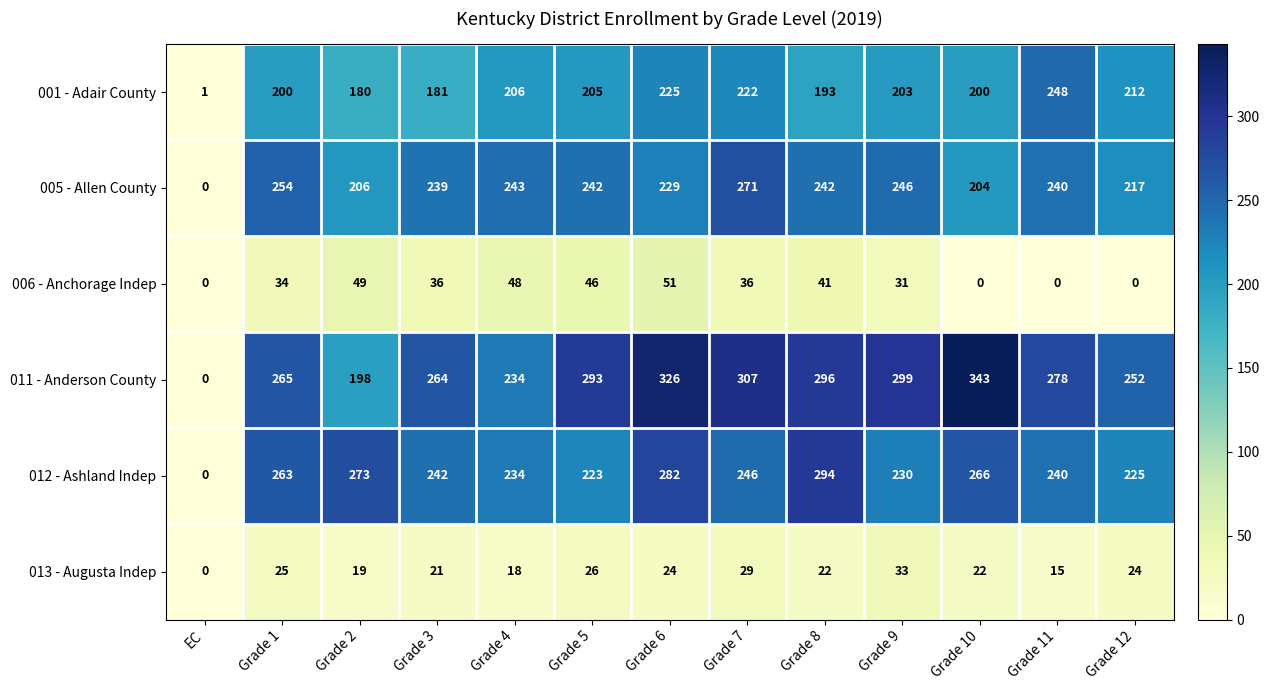

What is the sum of all 001 - Adair County values?

2476